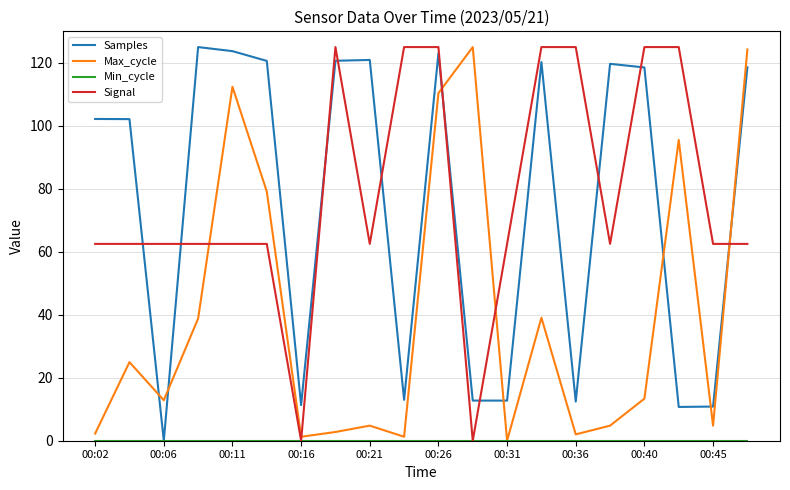

What is the maximum value for Max_cycle?

125.0